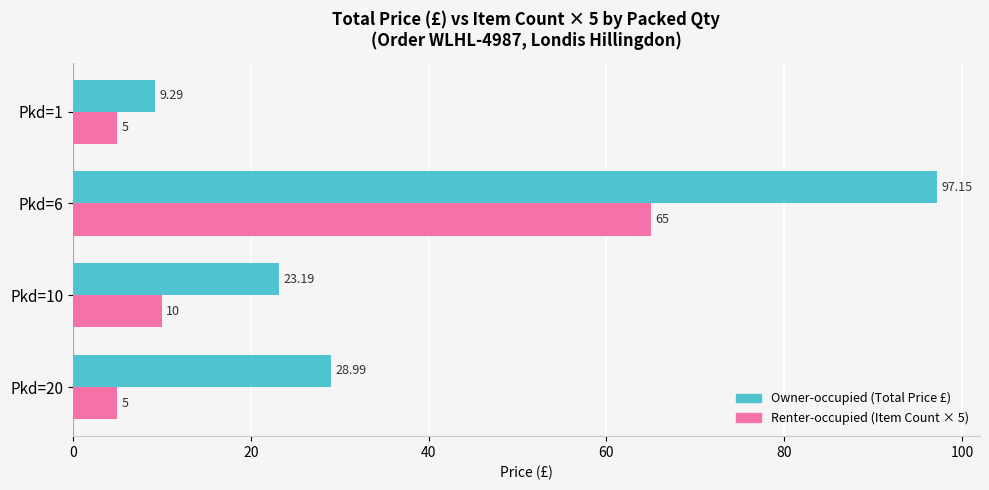

At which category is the sum across all series the highest?

Pkd=6